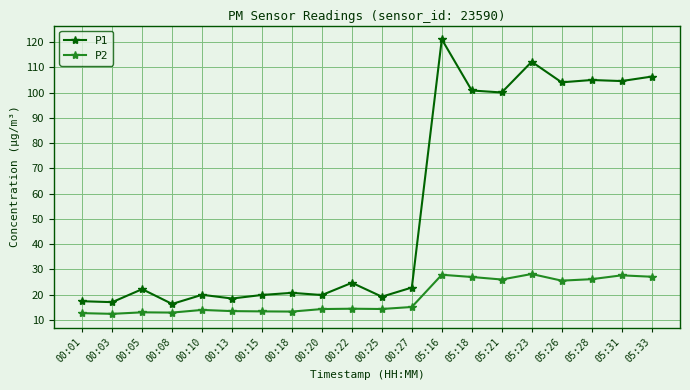

At 00:15, list the series in order from largest to smallest.

P1, P2